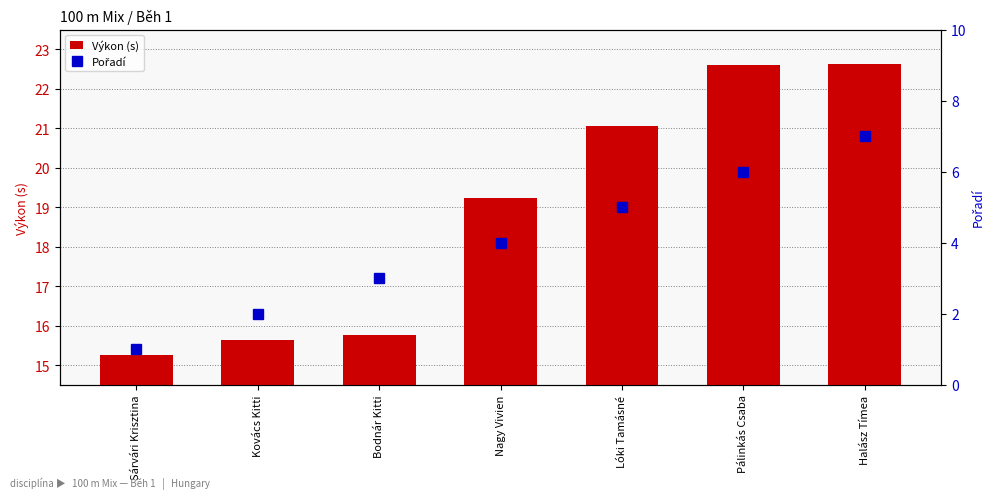

Reading left to right, list all the values displayed in this chart.

Výkon (s): 15.3	15.6	15.8	19.2	21.1	22.6	22.6
Pořadí: 1.0	2.0	3.0	4.0	5.0	6.0	7.0